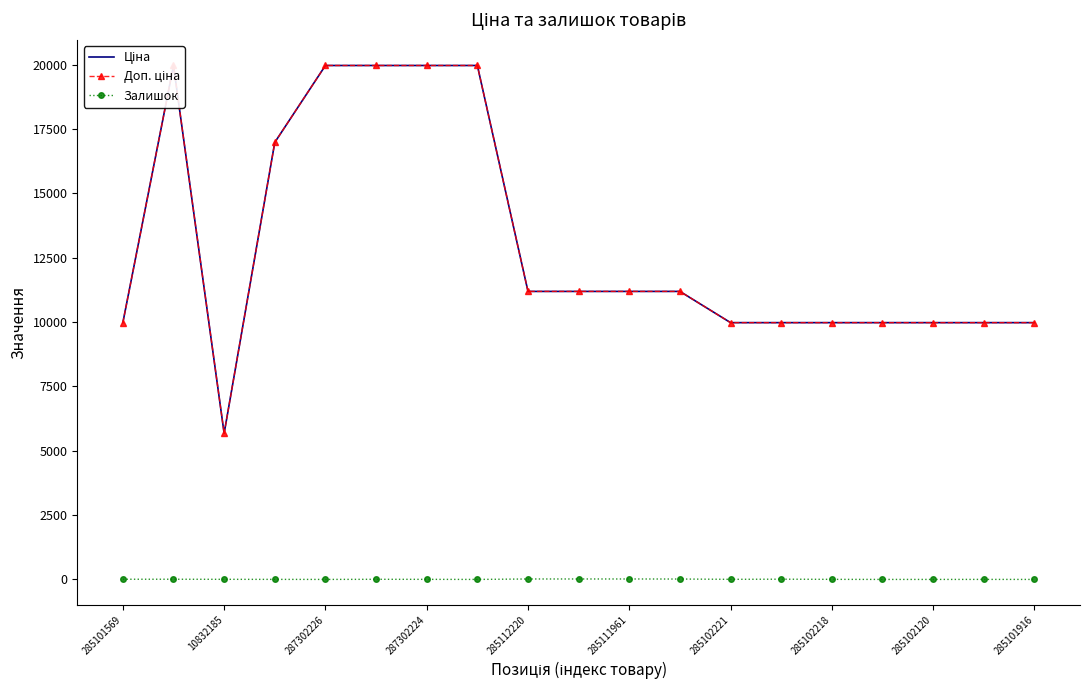

What is the highest value of the Доп. ціна series?

19964.2